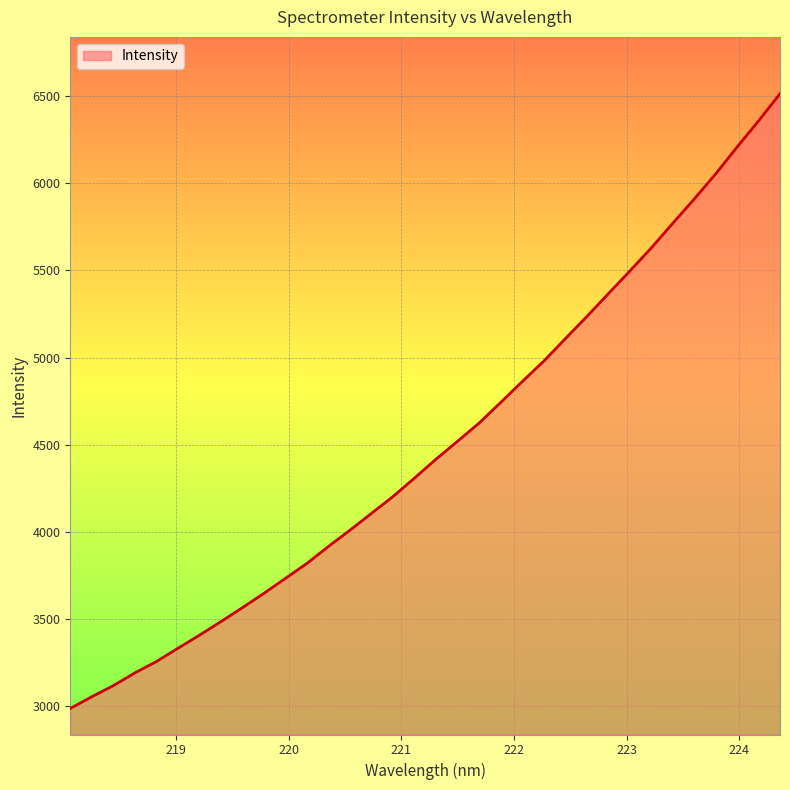

What is the maximum value shown in the chart?

6512.2